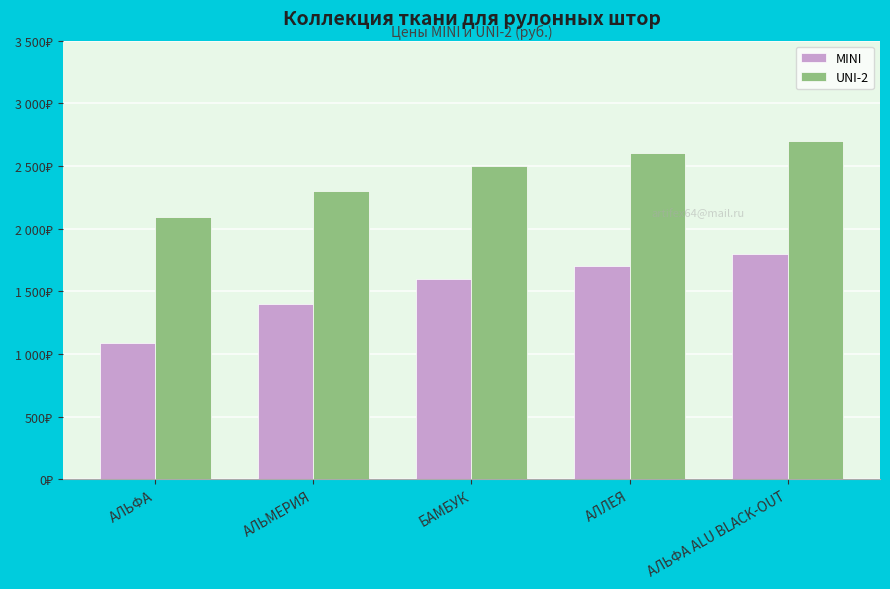

Rank the series at АЛЬФА ALU BLACK-OUT from highest to lowest value.

UNI-2, MINI